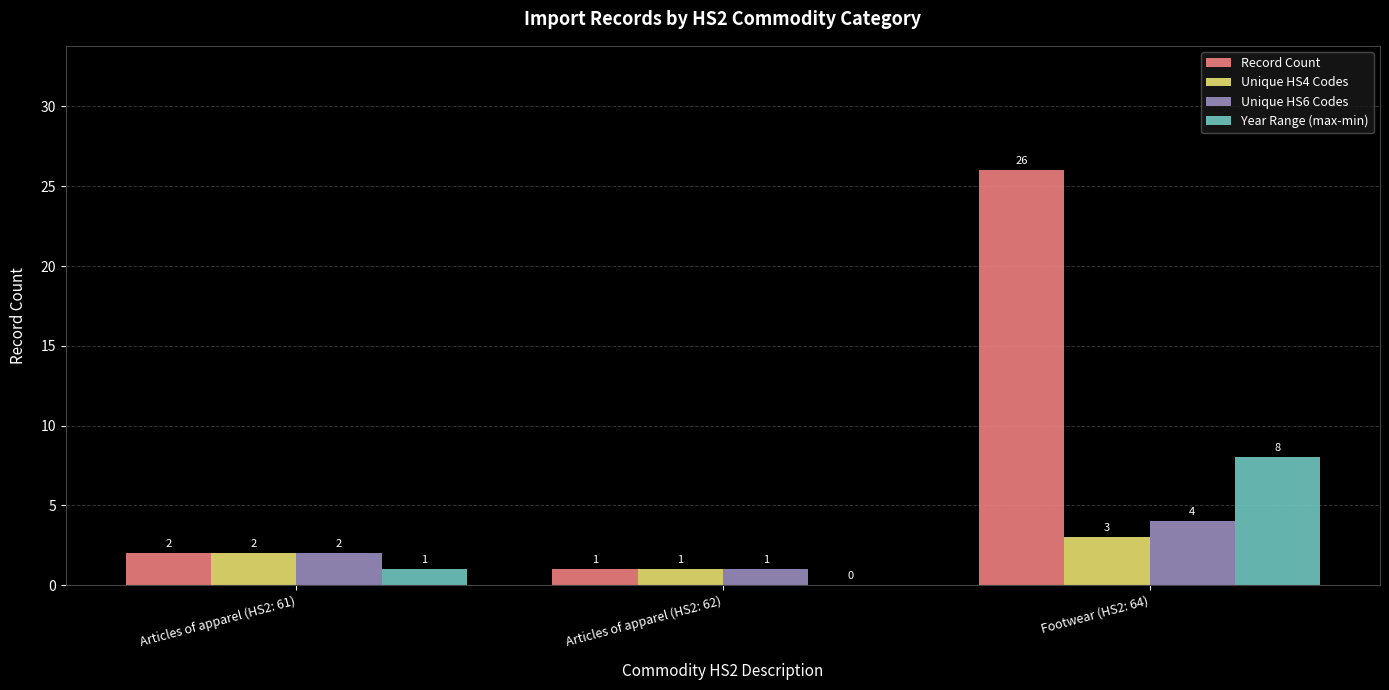

At which label does Unique HS4 Codes reach its peak?

Footwear (HS2: 64)